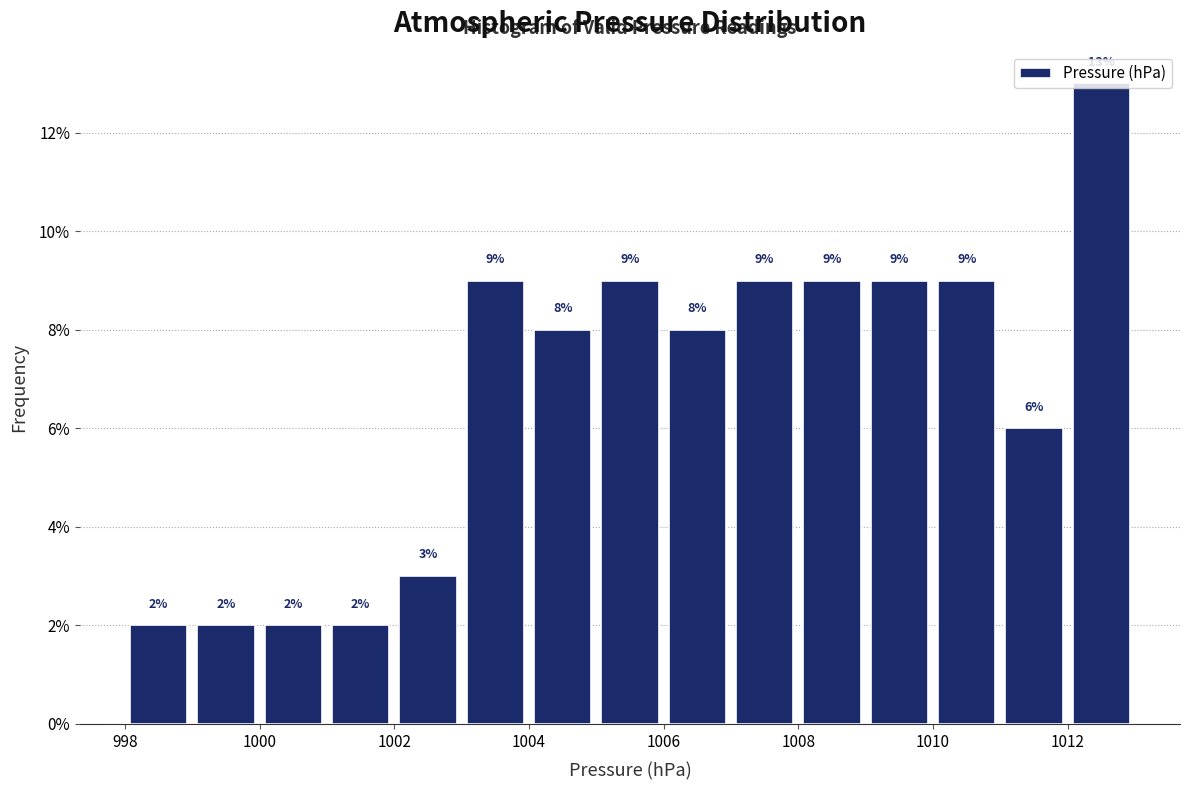

Reading left to right, transcribe this chart: for each bar, give the range it covers on the x-axis and its height.

998 to 999: 2
999 to 1000: 2
1000 to 1001: 2
1001 to 1002: 2
1002 to 1003: 3
1003 to 1004: 9
1004 to 1005: 8
1005 to 1006: 9
1006 to 1007: 8
1007 to 1008: 9
1008 to 1009: 9
1009 to 1010: 9
1010 to 1011: 9
1011 to 1012: 6
1012 to 1013: 13